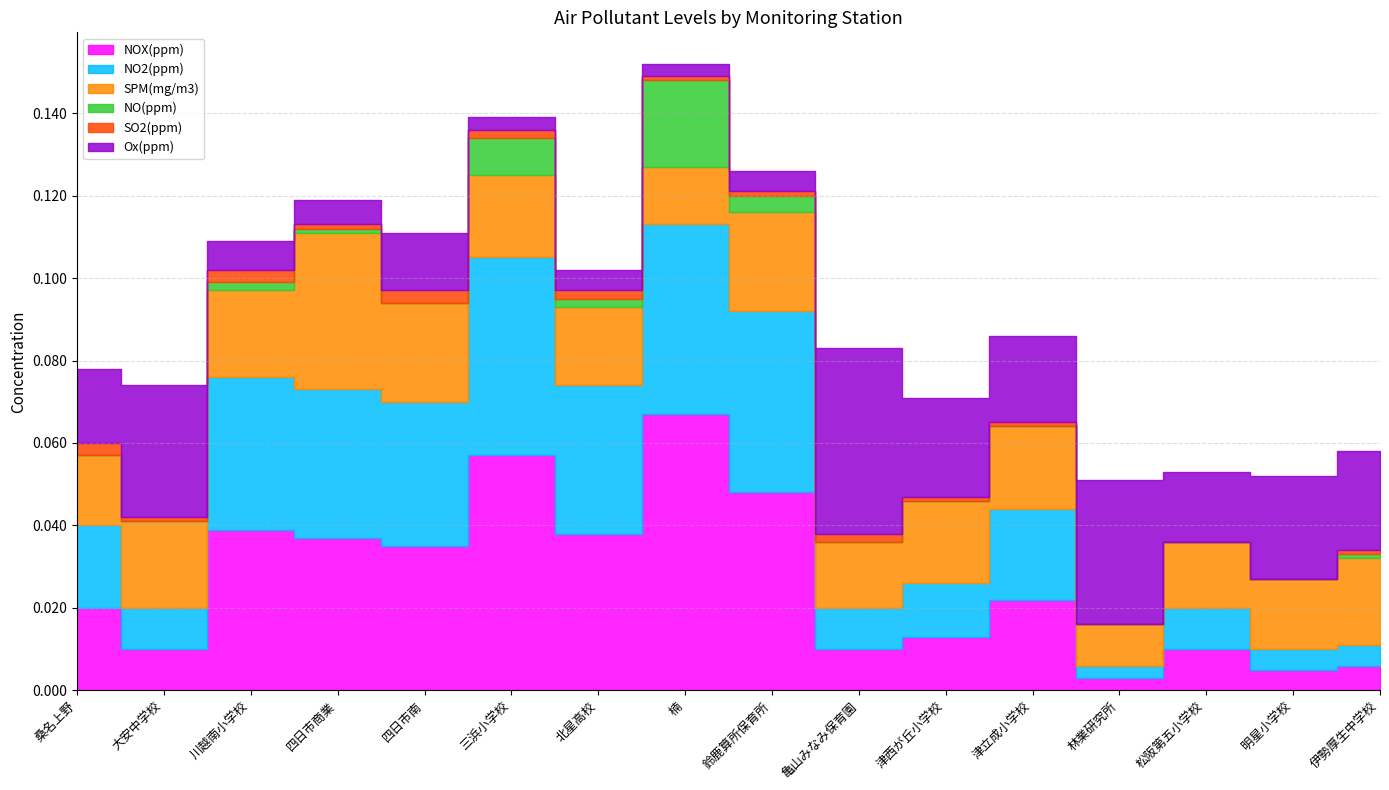

At which category does NOX(ppm) reach its first local valley?

大安中学校